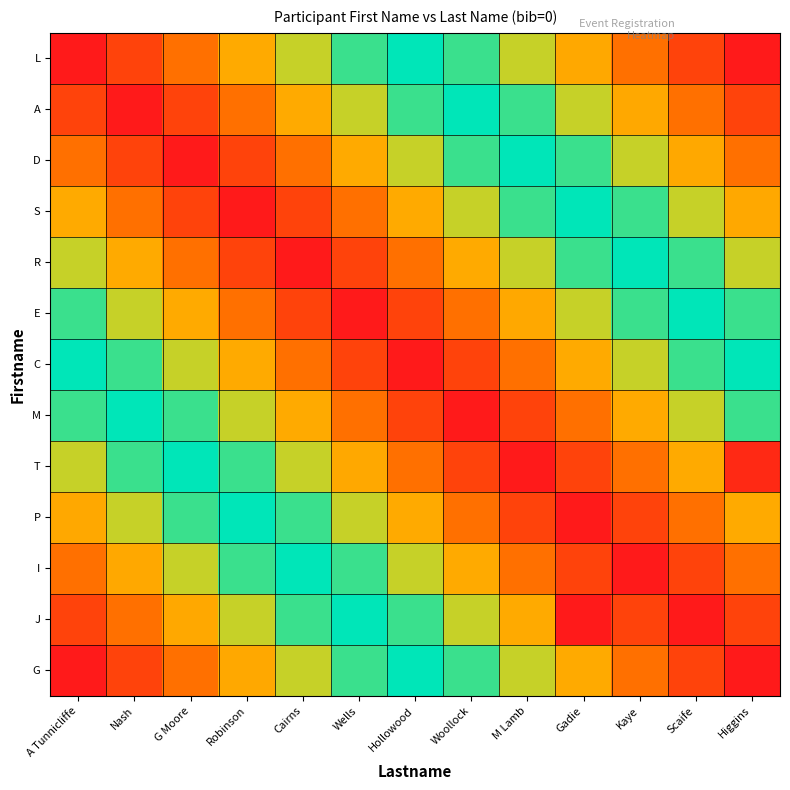

Rank the series at G Moore from highest to lowest value.

G, J, I, P, T, M, C, E, L, R, S, A, D